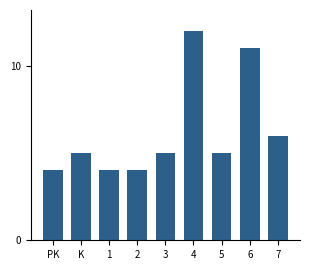

Reading left to right, extract all data points from this chart.

4	5	4	4	5	12	5	11	6